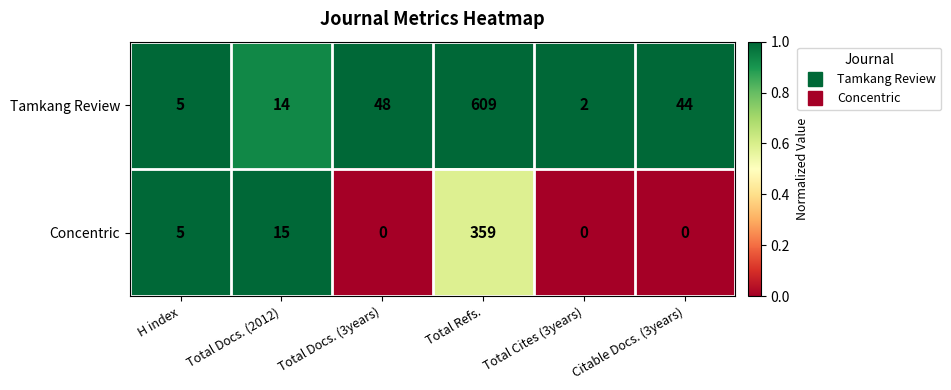

At which category is the sum across all series the highest?

Total Refs.